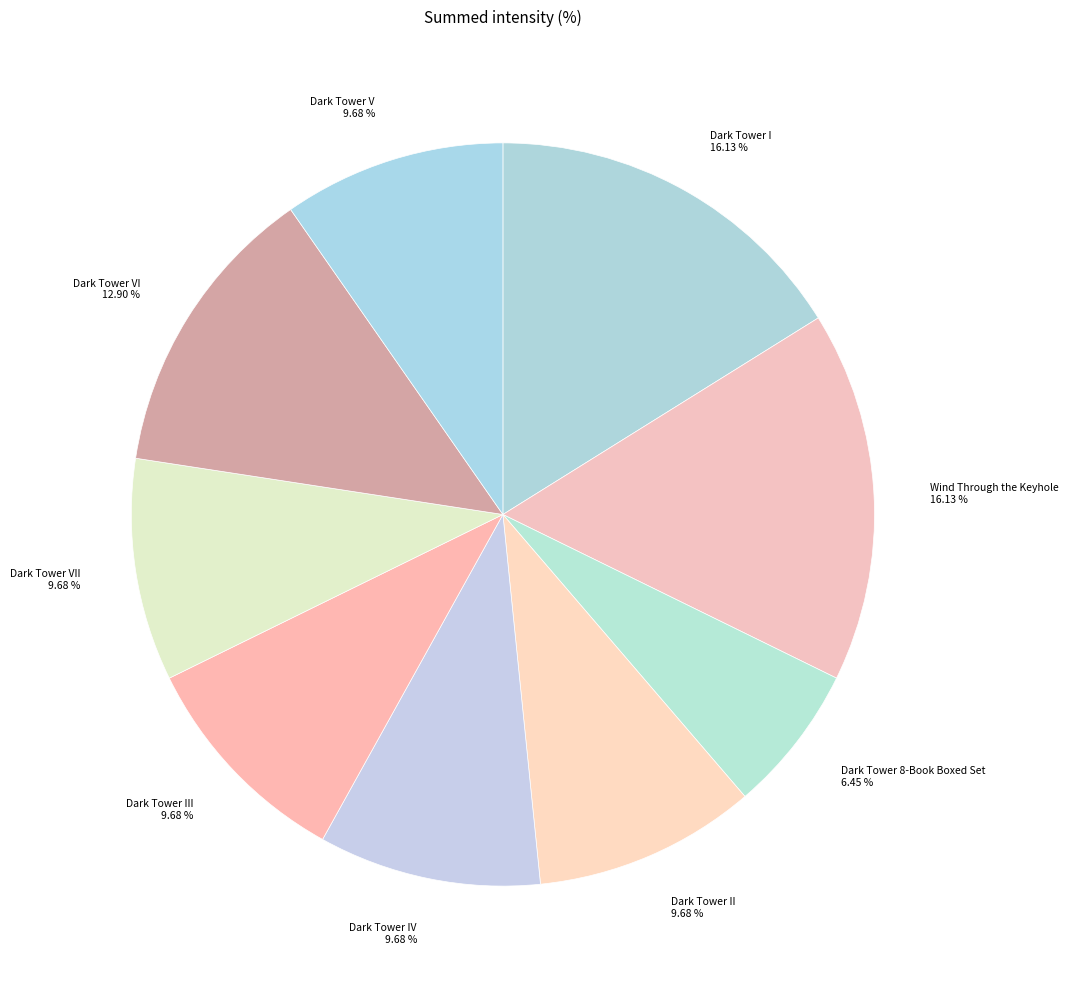

Is the sum of Dark Tower I and Dark Tower V greater than half?

No